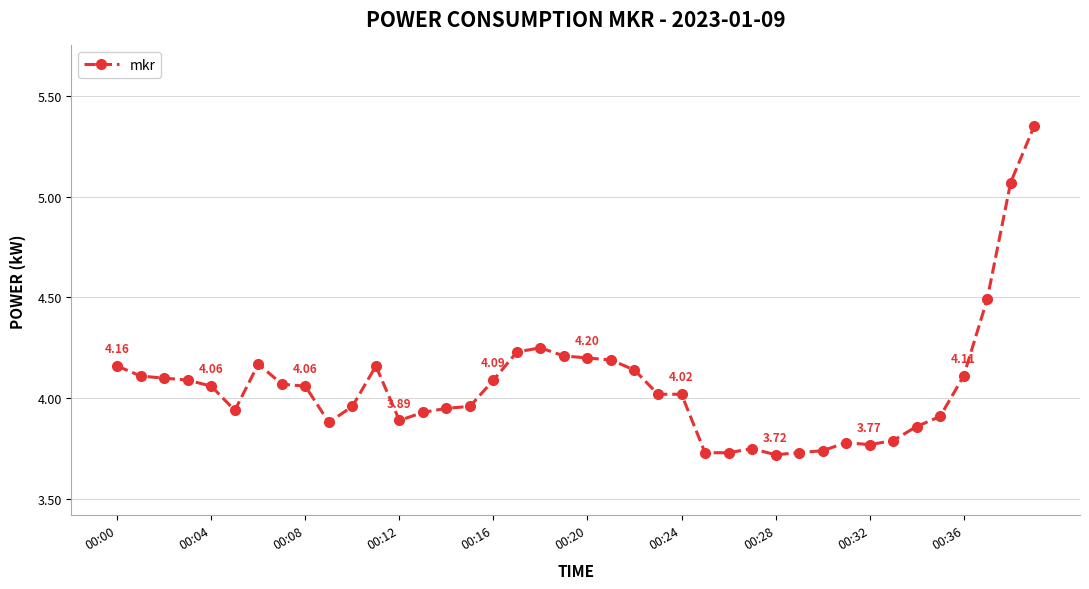

True or false: there are more than 1 points higher than both neighbors.

True